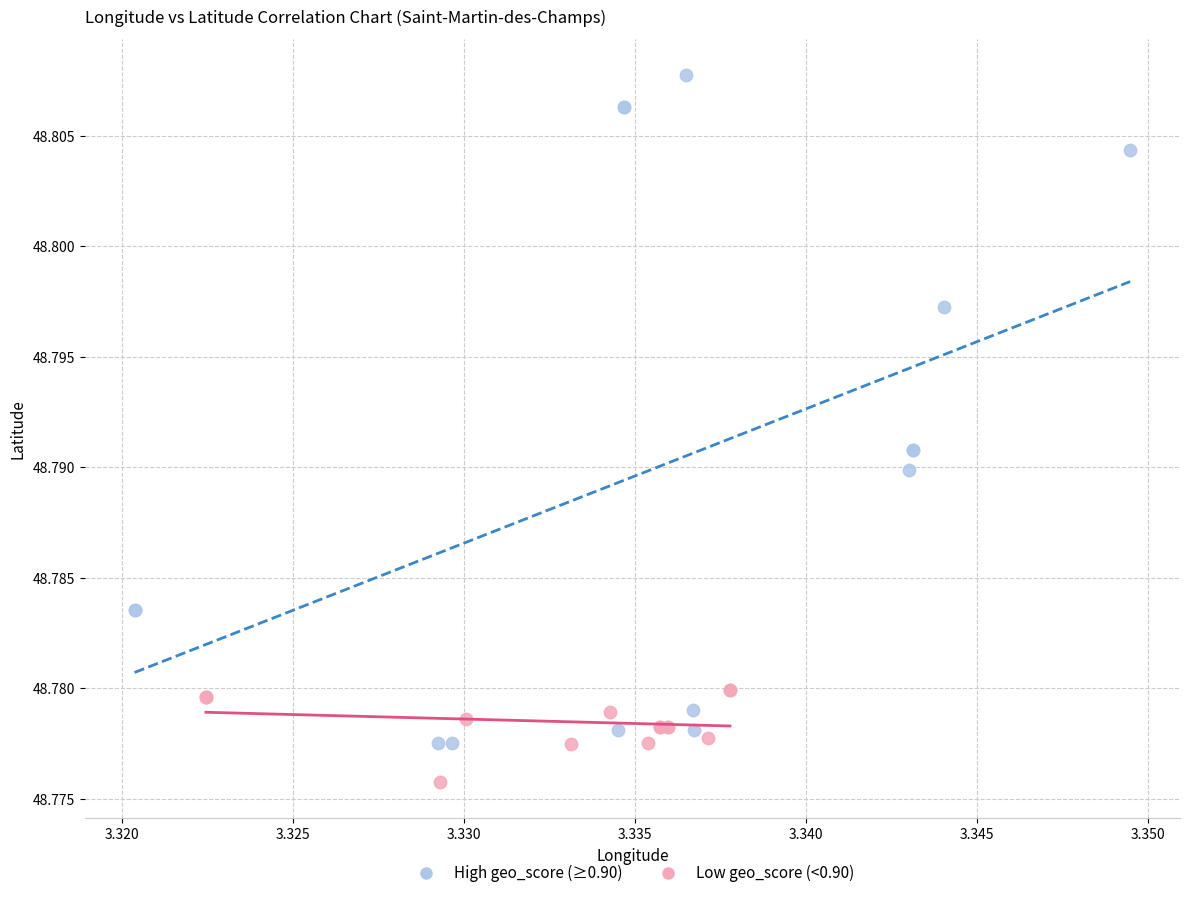

What are all the series names shown in the legend?

High geo_score (≥0.90), Low geo_score (<0.90)